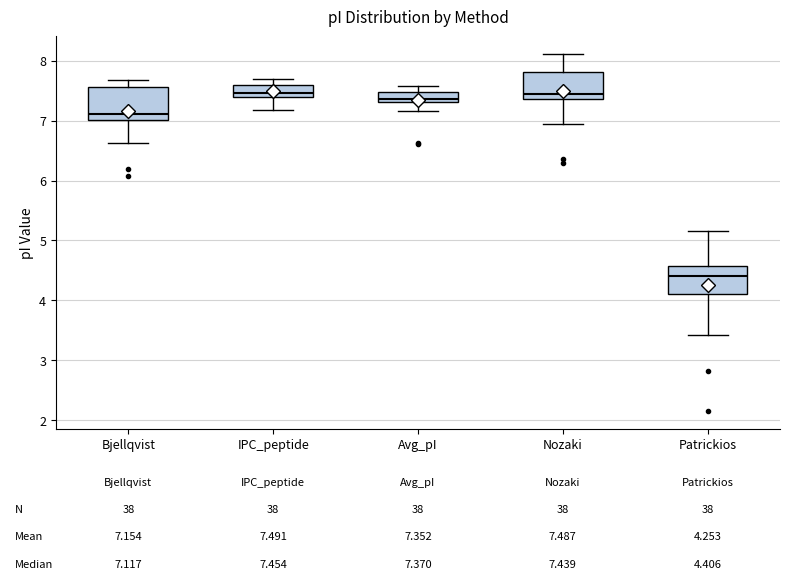

Which box's median line is the lowest?

Patrickios